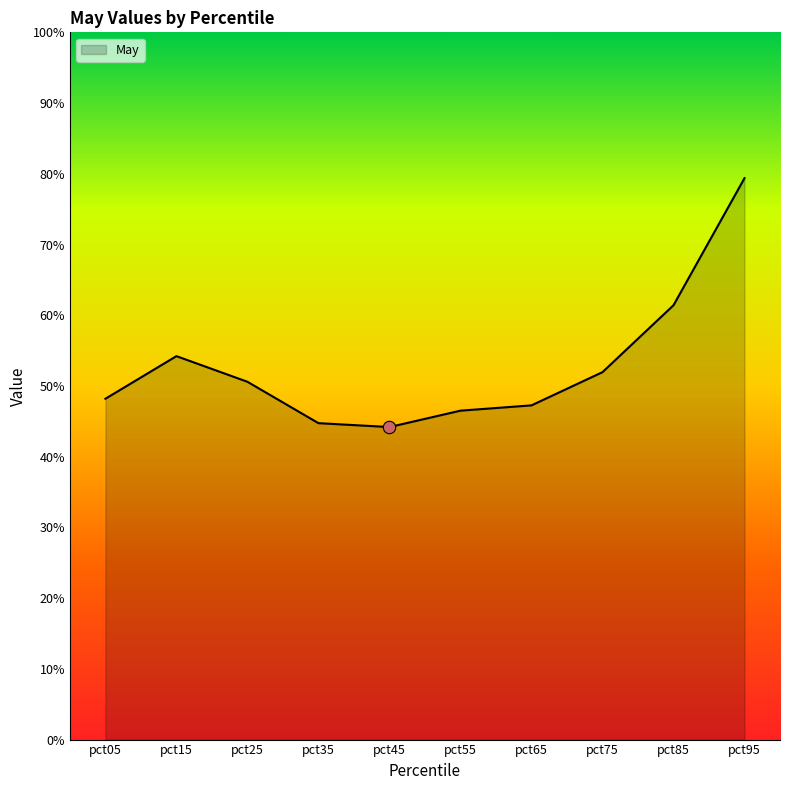

What is the change in value from pct25 to pct95?

+0.3